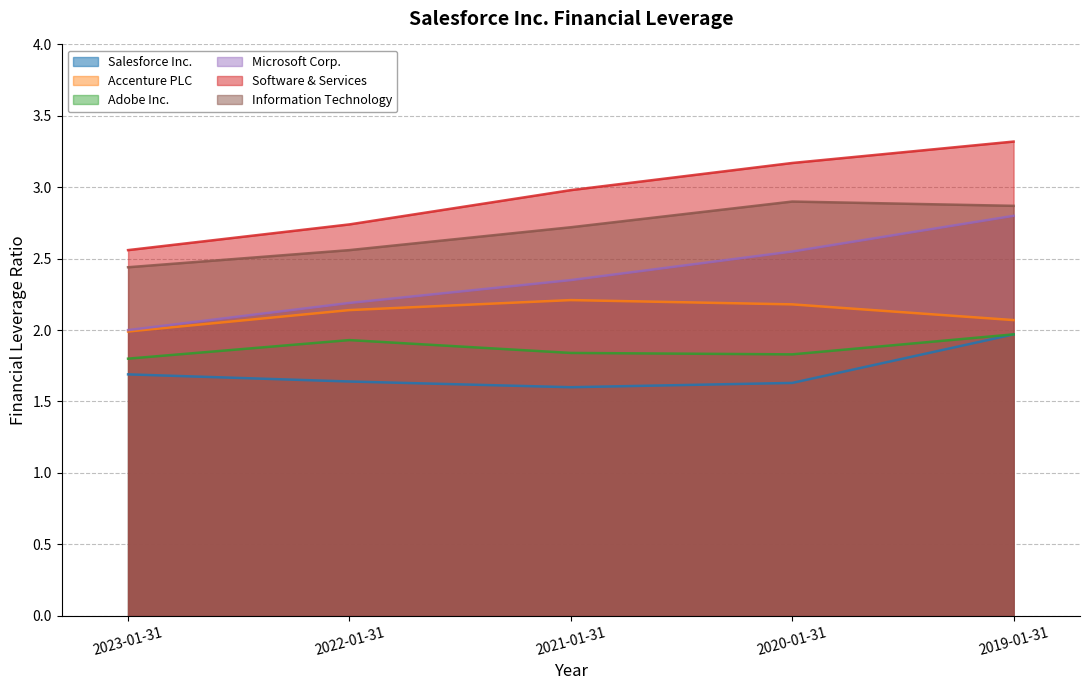

Between 2022-01-31 and 2021-01-31, which series saw the biggest shift?

Software & Services